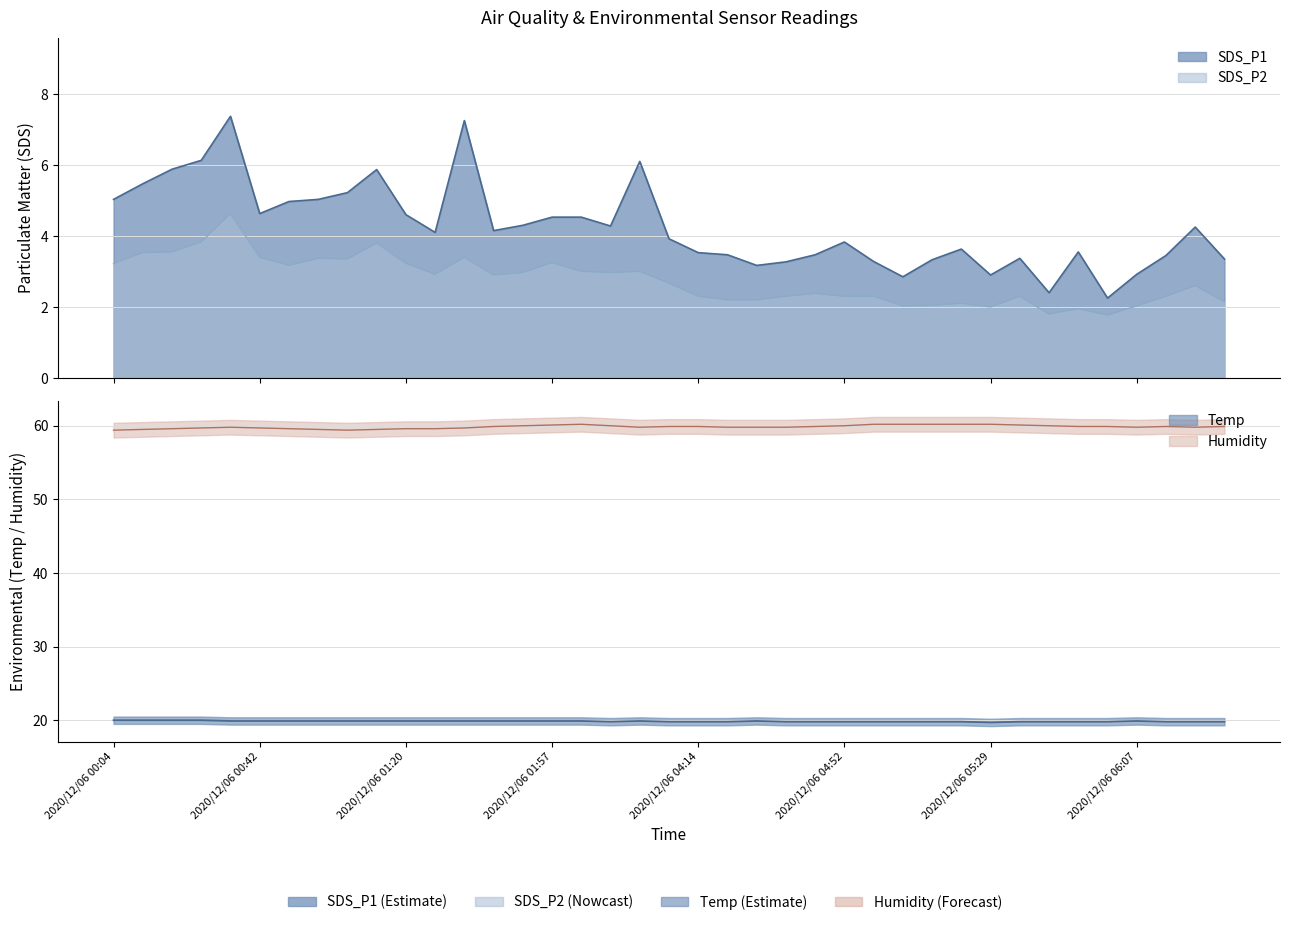

What is the value of the Humidity point at the 32nd from the left?

60.1